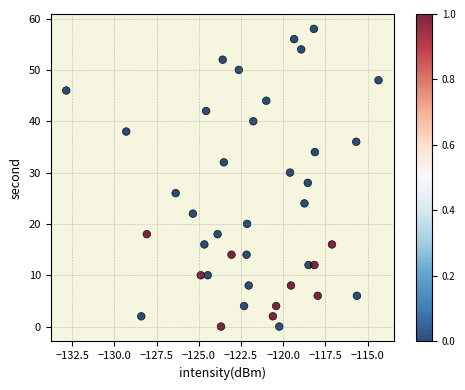

What is the range of Y values (max minus min)?

58